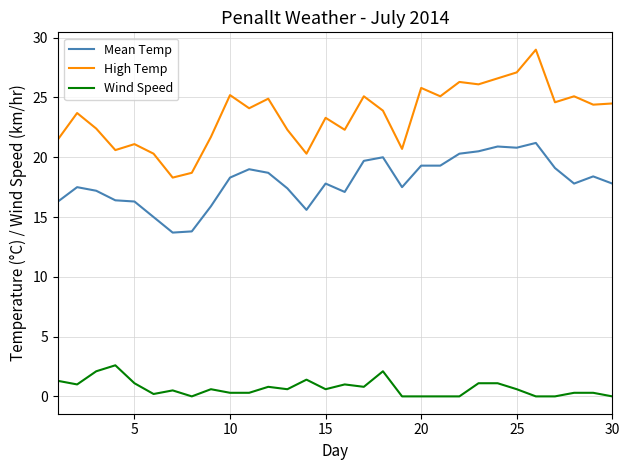

Which series has the largest range (max minus min)?

High Temp